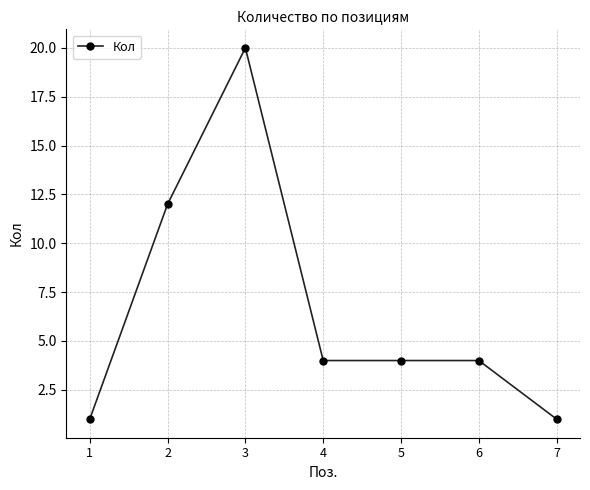

Reading right to left, list all the values displayed in this chart.

7=1	6=4	5=4	4=4	3=20	2=12	1=1